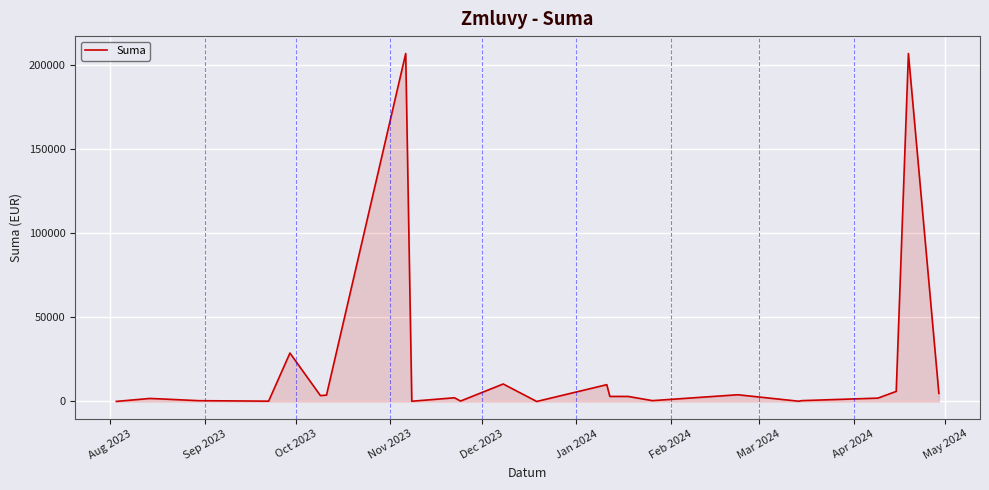

What is the maximum value shown in the chart?

206931.0